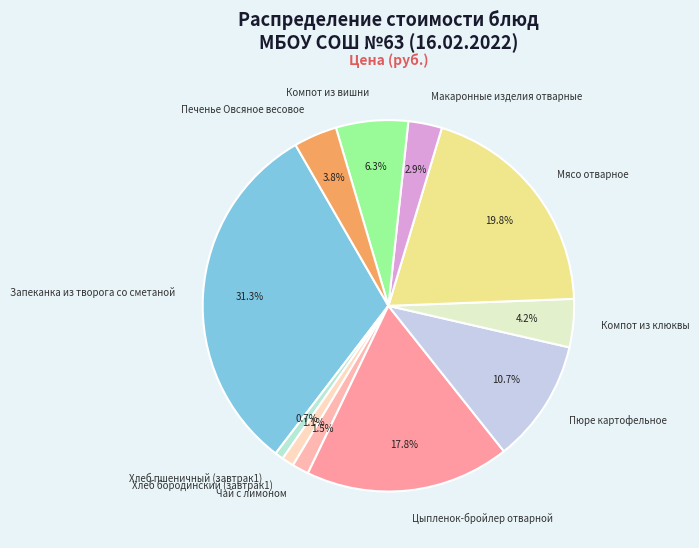

Between Цыпленок-бройлер отварной and Пюре картофельное, which is larger?

Цыпленок-бройлер отварной